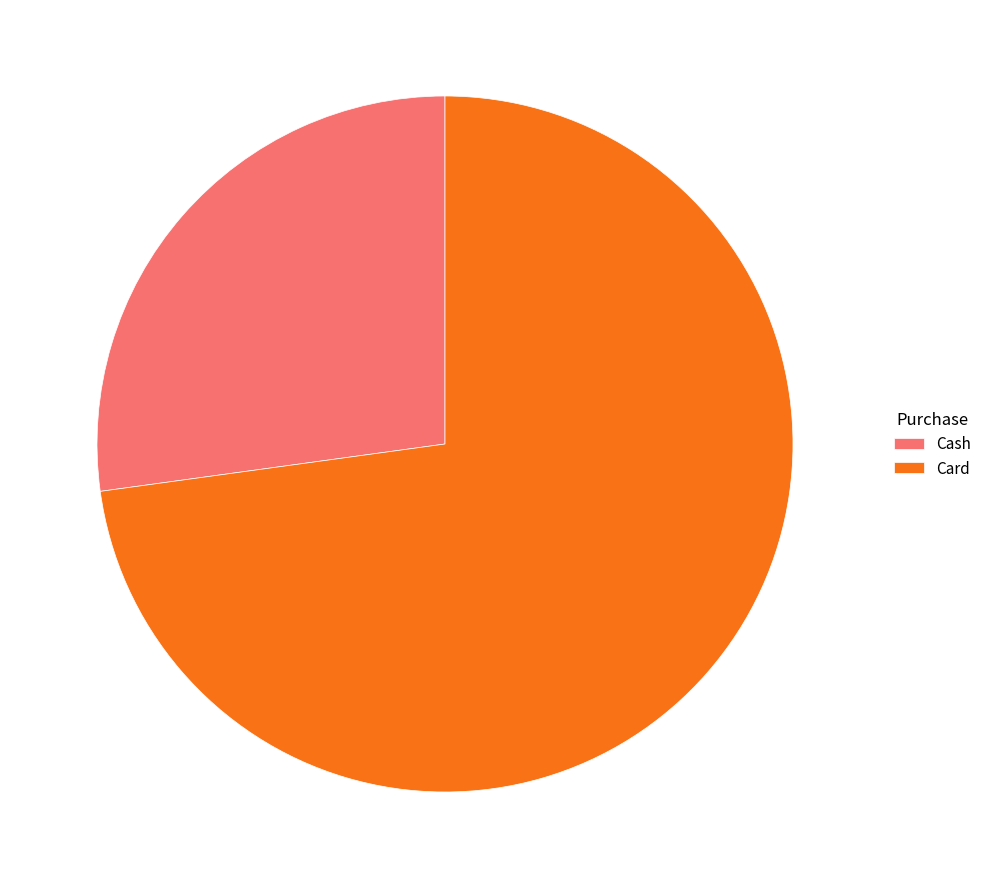

True or false: Card accounts for 73% of the total.

True